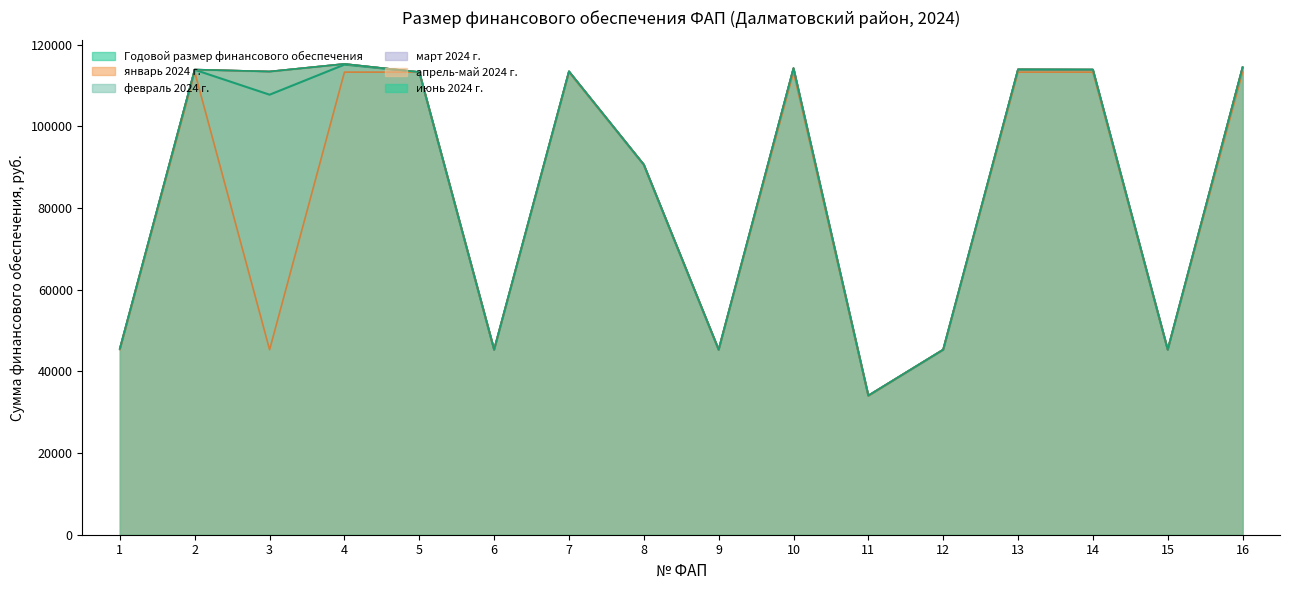

Reading left to right, transcribe all the data shown in this chart.

Годовой размер финансового обеспечения: 1=45550.5	2=113876.2	3=107777.3	4=115145.8	5=113308.5	6=45323.4	7=113463.4	8=90643.1	9=45323.4	10=114196.2	11=34075.1	12=45323.4	13=113917.5	14=113876.2	15=45323.4	16=114392.3
январь 2024 г.: 1=45323.4	2=113308.5	3=45323.4	4=113308.5	5=113308.5	6=45323.4	7=113308.5	8=90643.1	9=45323.4	10=113308.5	11=33992.6	12=45323.4	13=113308.5	14=113308.5	15=45323.4	16=113308.5
февраль 2024 г.: 1=45571.1	2=113927.8	3=113454.9	4=115312.8	5=113308.5	6=45323.4	7=113477.4	8=90643.1	9=45323.4	10=114276.9	11=34082.6	12=45323.4	13=113972.9	14=113927.8	15=45323.4	16=114490.8
март 2024 г.: 1=45571.1	2=113927.8	3=113454.9	4=115312.8	5=113308.5	6=45323.4	7=113477.4	8=90643.1	9=45323.4	10=114276.9	11=34082.6	12=45323.4	13=113972.9	14=113927.8	15=45323.4	16=114490.8
апрель-май 2024 г.: 1=45571.1	2=113927.8	3=113454.9	4=115312.8	5=113308.5	6=45323.4	7=113477.4	8=90643.1	9=45323.4	10=114276.9	11=34082.6	12=45323.4	13=113972.9	14=113927.8	15=45323.4	16=114490.8
июнь 2024 г.: 1=45571.1	2=113927.8	3=113454.9	4=115312.8	5=113308.5	6=45323.4	7=113477.4	8=90643.1	9=45323.4	10=114276.9	11=34082.6	12=45323.4	13=113972.9	14=113927.8	15=45323.4	16=114490.8